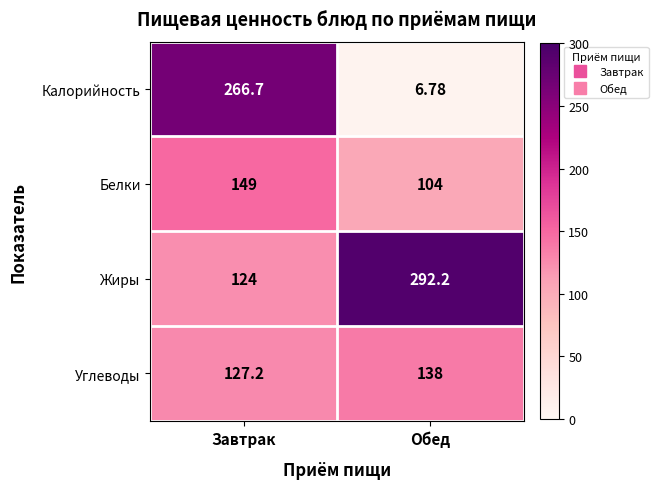

What is the spread (max minus min) of values at Завтрак?

142.7